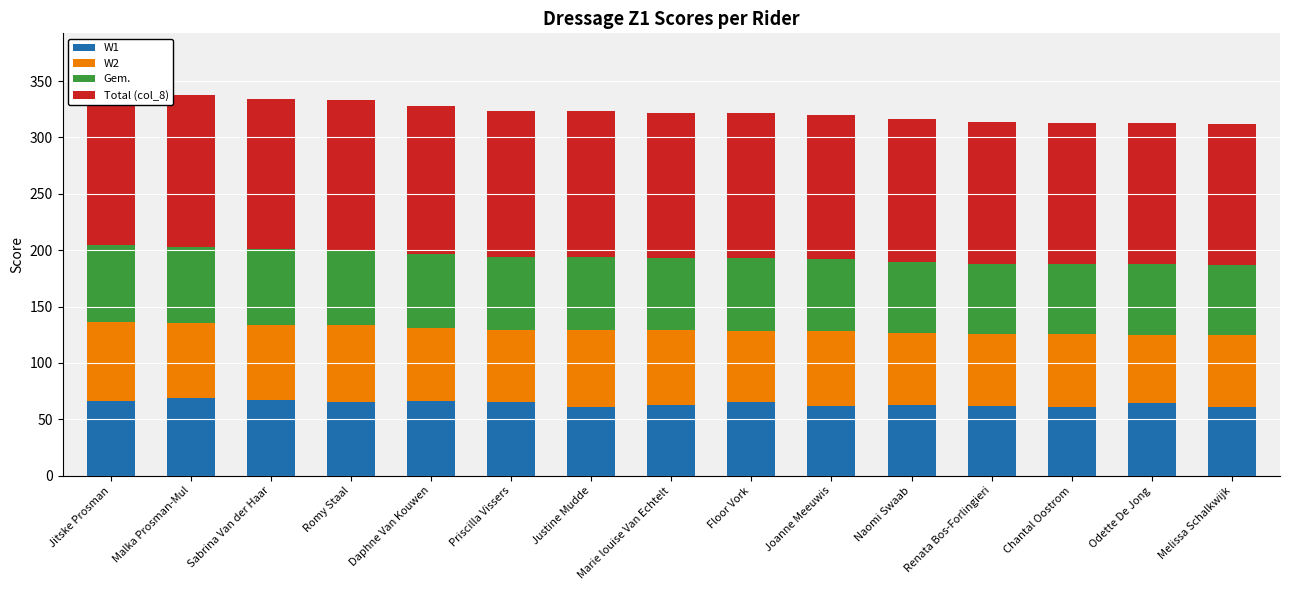

Where does the W1 series first go above 64?

Jitske Prosman